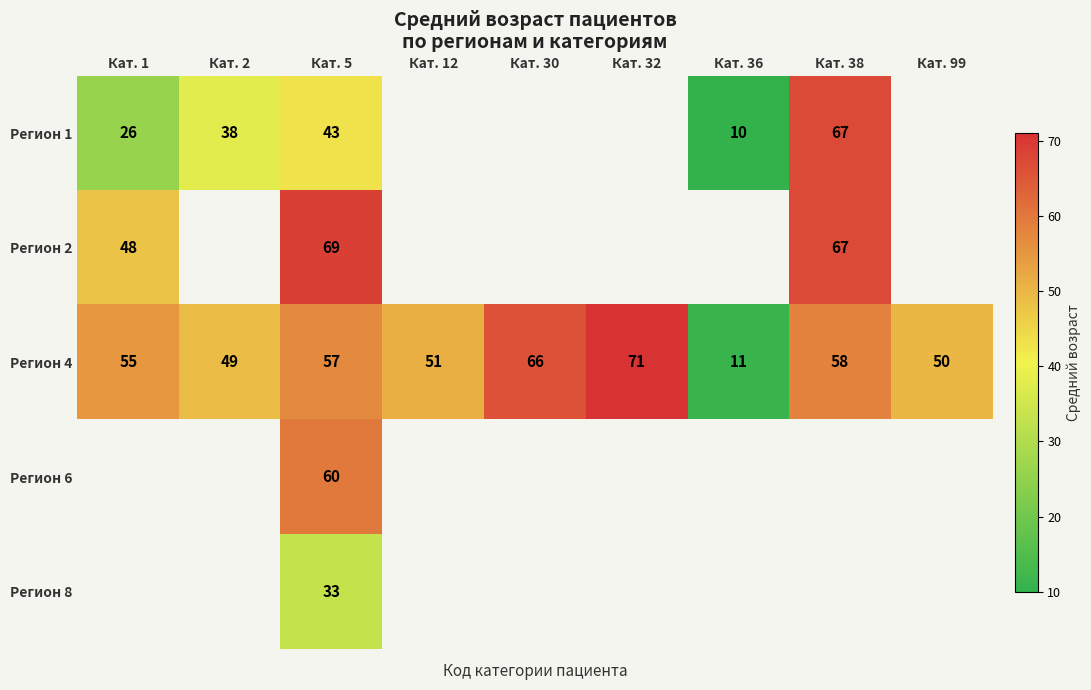

Is it true that Регион 4 equals 75 at Кат. 99?

False